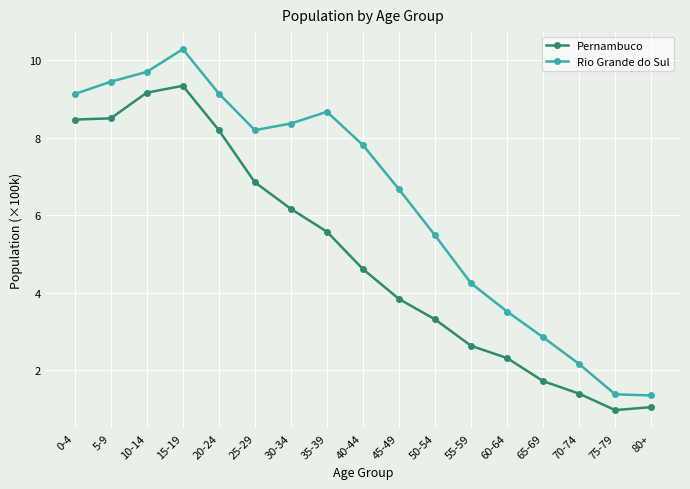

Rank the series at 65-69 from lowest to highest value.

Pernambuco, Rio Grande do Sul